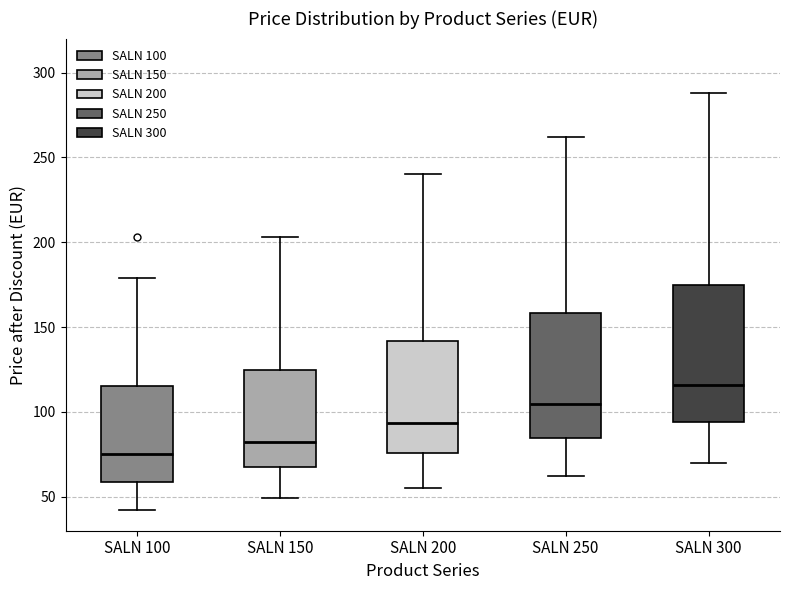

Reading left to right, read every box against the y-axis: the position of its median line, the range the box covers, and the ends of its whiskers. The values are not printed on the chart, so give them approximately, as read against the axis.

SALN 100: median 75, box 60 to 115, whiskers 40 to 180
SALN 150: median 85, box 70 to 125, whiskers 50 to 205
SALN 200: median 95, box 75 to 140, whiskers 55 to 240
SALN 250: median 105, box 85 to 160, whiskers 60 to 260
SALN 300: median 115, box 95 to 175, whiskers 70 to 290